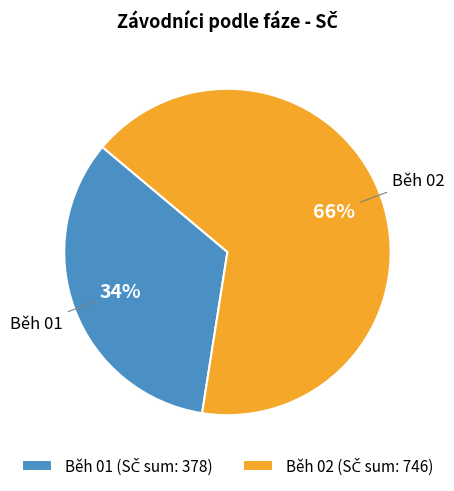

How many slices are in this pie chart?

2